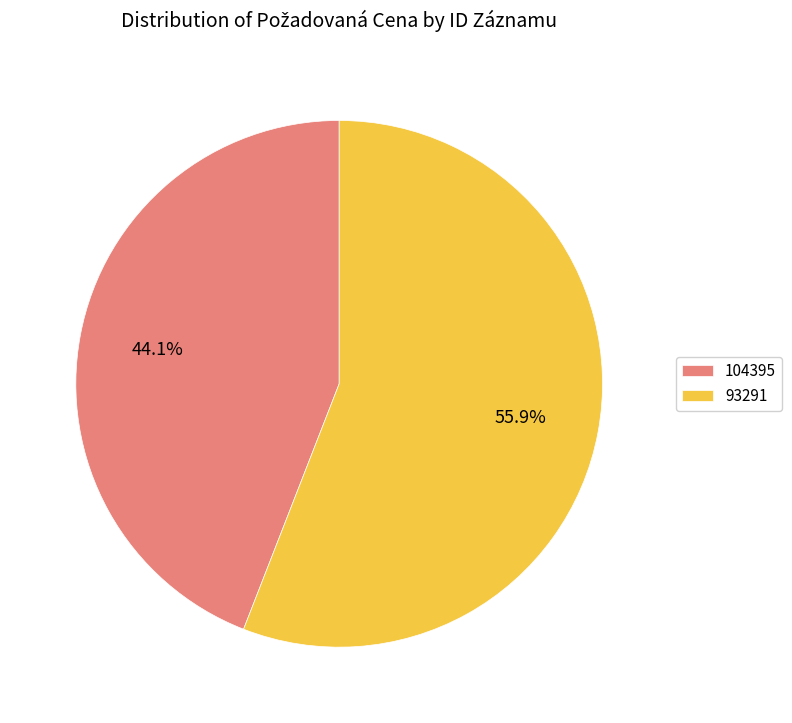

Rank the categories by value from lowest to highest.

104395, 93291